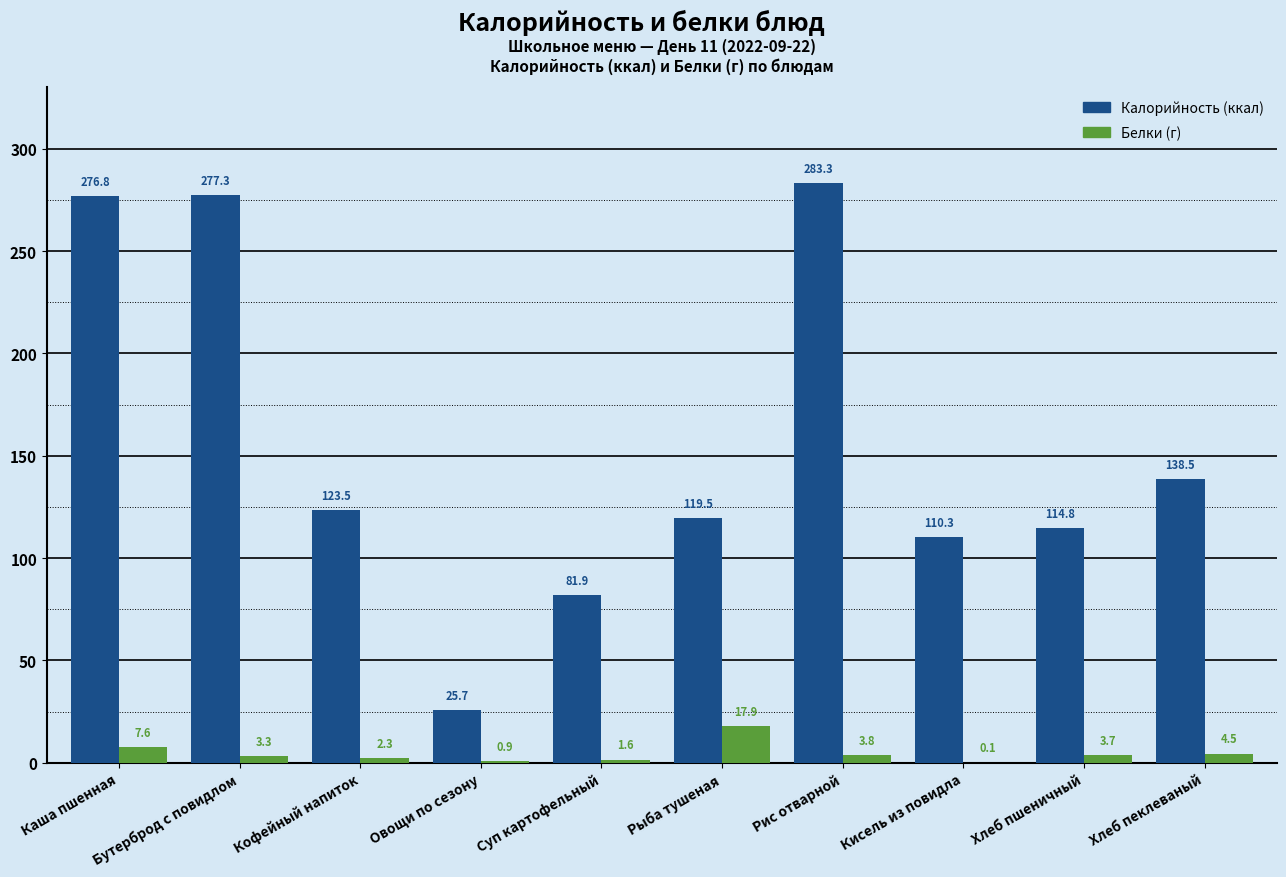

Which category has the highest value across all series?

Рис отварной